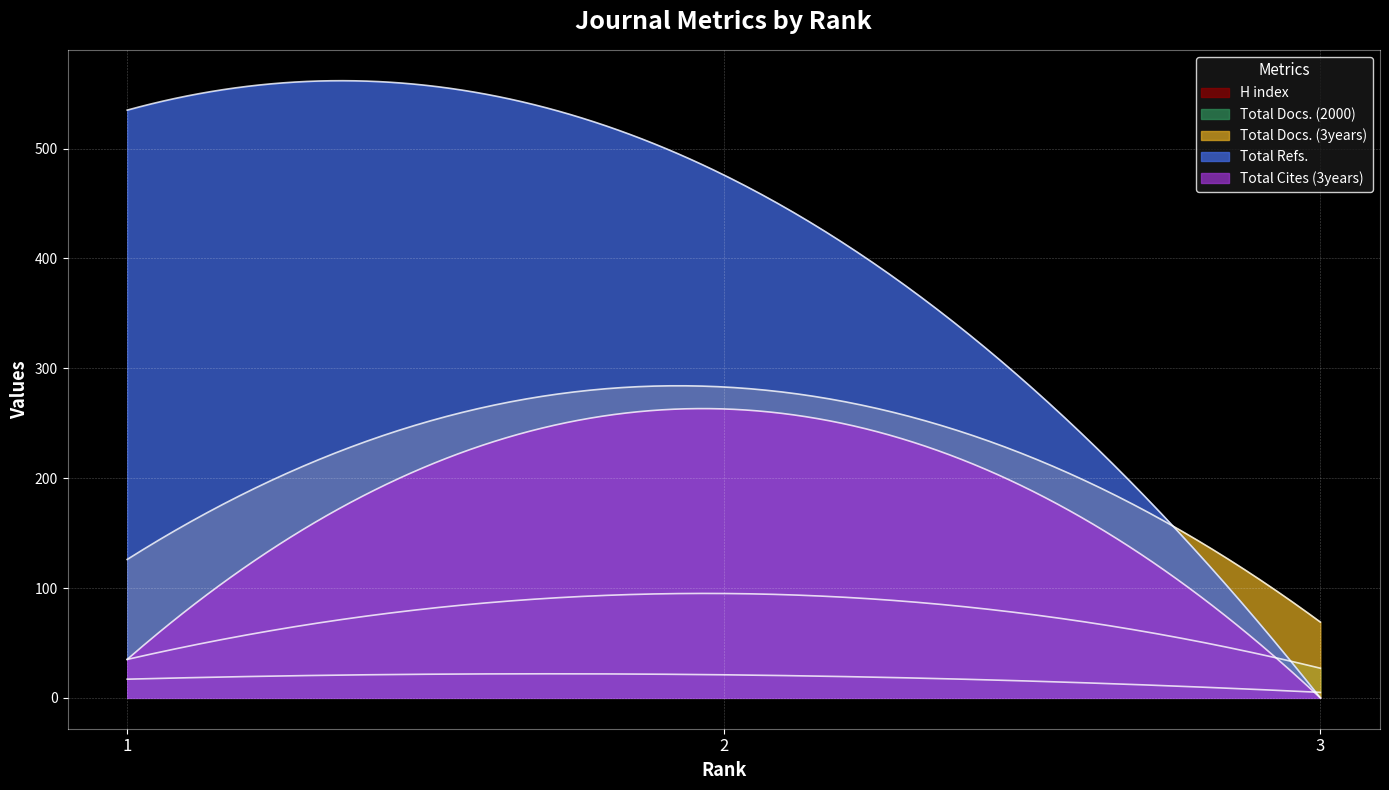

List the series in order of their peak value, lowest first.

H index, Total Docs. (2000), Total Cites (3years), Total Docs. (3years), Total Refs.